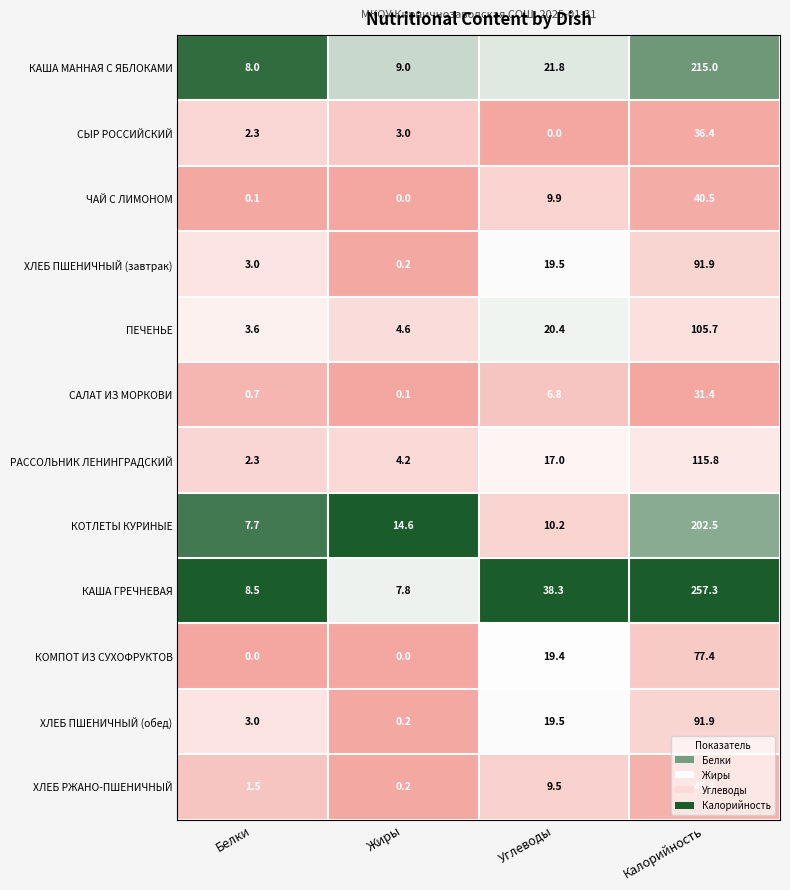

What is the difference between the highest and lowest values at Белки?

8.5